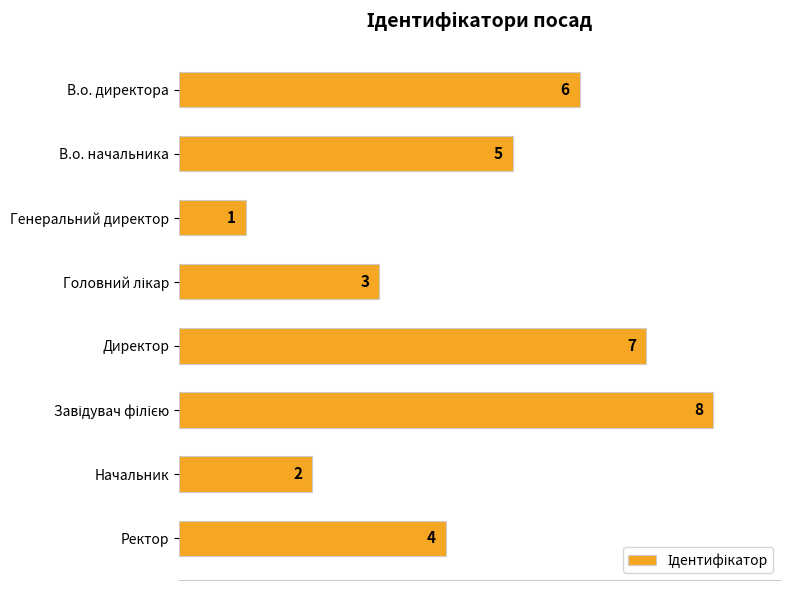

Reading top to bottom, transcribe all the data shown in this chart.

6	5	1	3	7	8	2	4